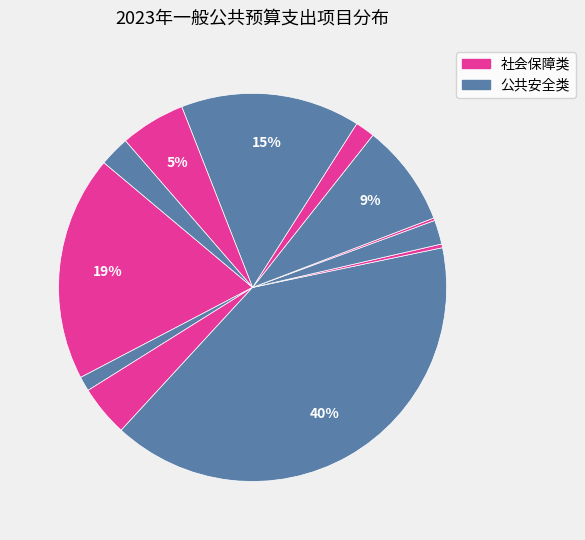

How many segments does this pie chart have?

12